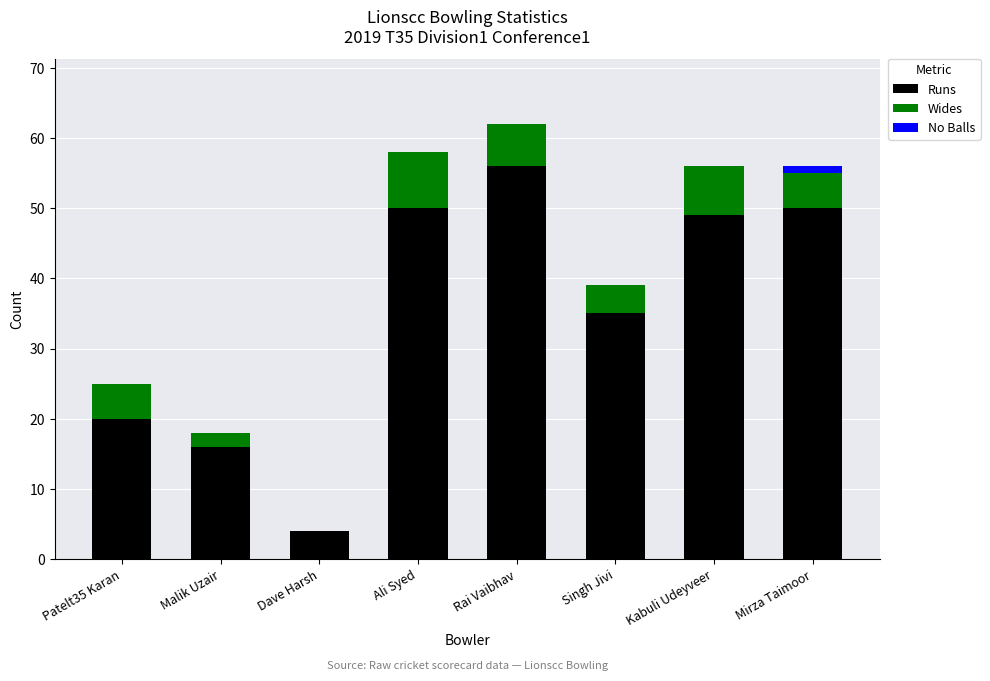

The Runs series shows 26 at Malik Uzair. True or false?

False